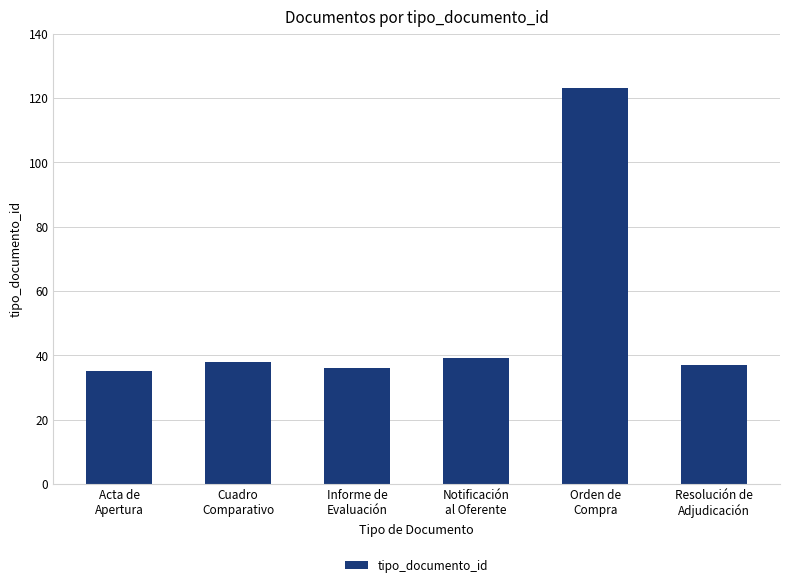

How many data points does each series have?

6